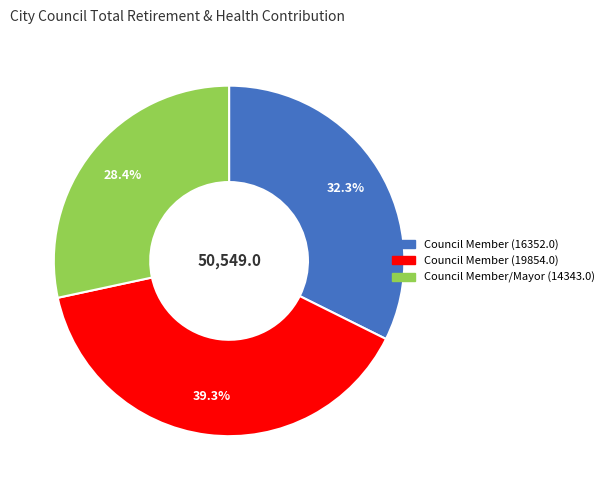

How many segments does this pie chart have?

3